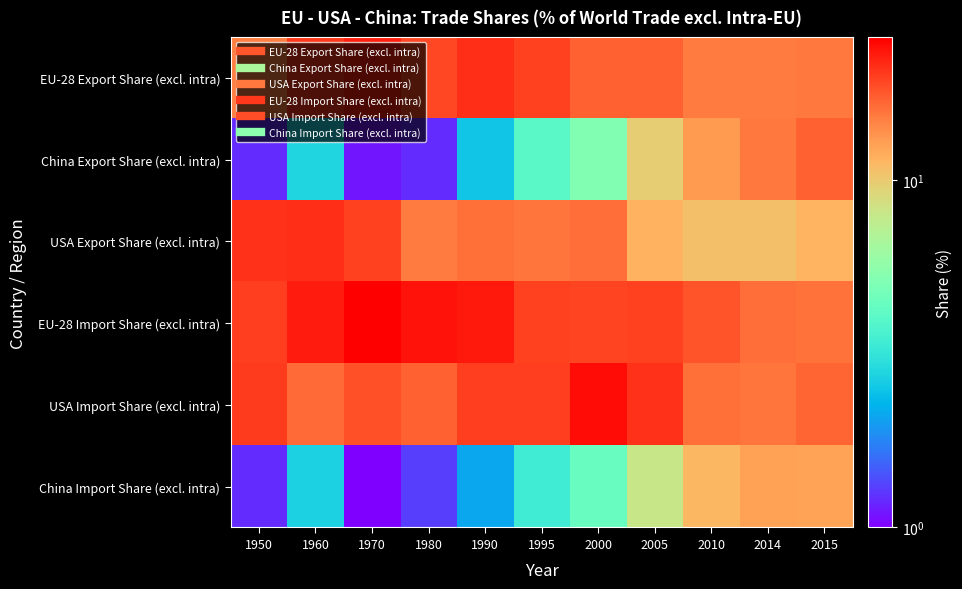

Reading left to right, list all the values displayed in this chart.

EU-28 Export Share (excl. intra): 1950=15.1	1960=20.5	1970=22.8	1980=19.2	1990=21.3	1995=19.7	2000=17.2	2005=17.1	2010=15.3	2014=15.3	2015=15.4
China Export Share (excl. intra): 1950=1.2	1960=2.8	1970=1.1	1980=1.2	1990=2.5	1995=4.0	2000=5.2	2005=9.8	2010=13.2	2014=15.5	2015=17.2
USA Export Share (excl. intra): 1950=21.0	1960=21.2	1970=19.7	1980=15.2	1990=16.0	1995=15.7	2000=16.2	2005=11.6	2010=10.7	2014=10.7	2015=11.4
EU-28 Import Share (excl. intra): 1950=19.9	1960=23.0	1970=25.9	1980=23.7	1990=23.3	1995=19.6	2000=19.4	2005=19.6	2010=18.2	2014=16.3	2015=15.9
USA Import Share (excl. intra): 1950=20.1	1960=16.5	1970=18.5	1980=17.2	1990=20.0	1995=20.0	2000=24.5	2005=21.0	2010=16.0	2014=15.6	2015=17.0
China Import Share (excl. intra): 1950=1.2	1960=2.7	1970=1.0	1980=1.3	1990=2.1	1995=3.4	2000=4.4	2005=8.0	2010=11.3	2014=12.7	2015=12.4